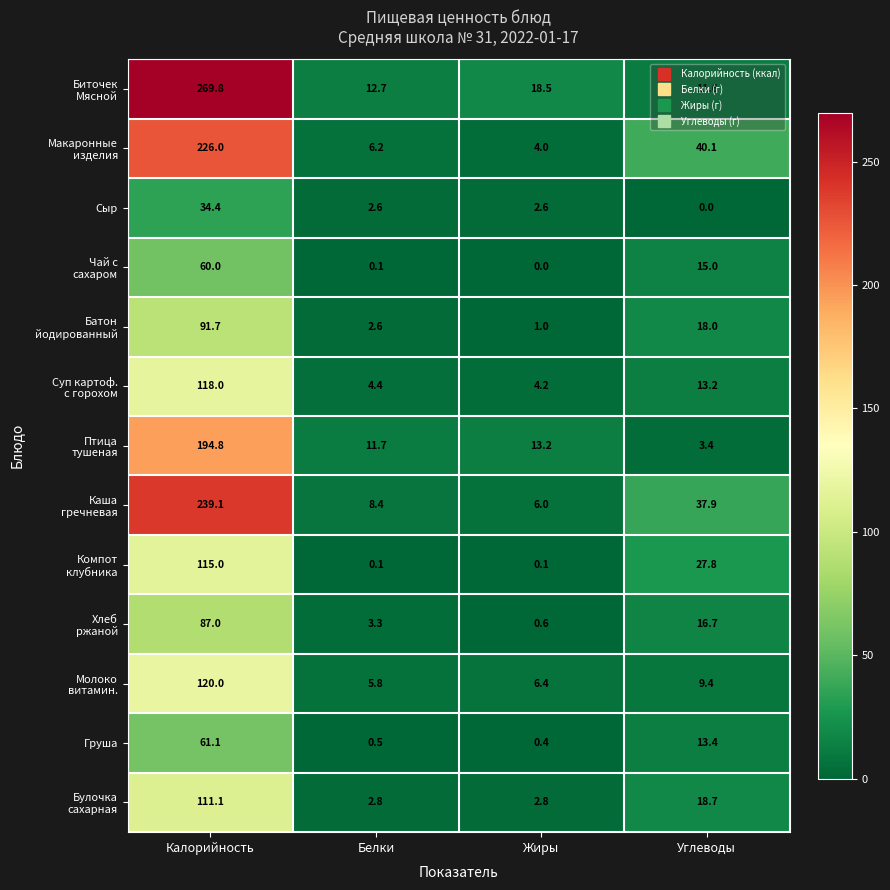

What is the difference between the highest and lowest values at Жиры?

18.5